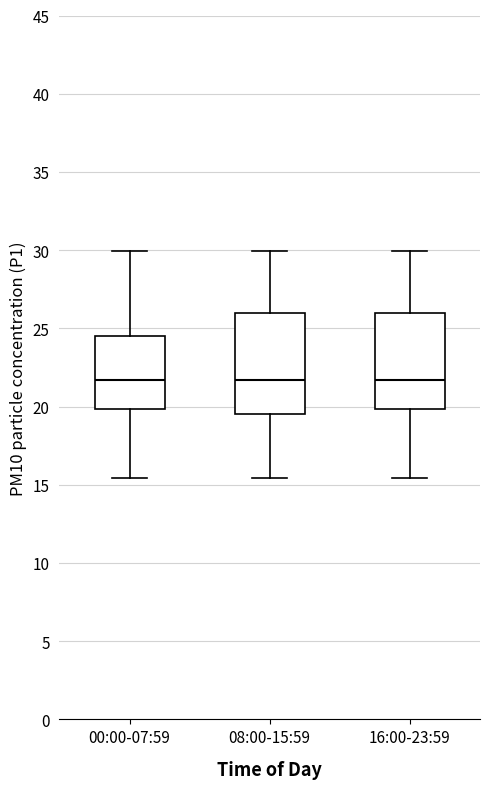

Where does the upper whisker of the box for 16:00-23:59 end on the y-axis? The values are not printed on the chart, so give them approximately, as read against the axis.

30.0